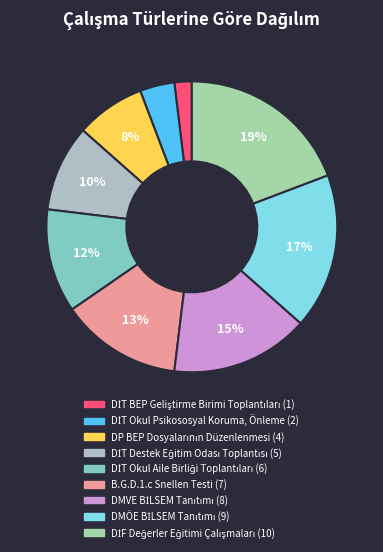

Count the number of slices in the pie.

9